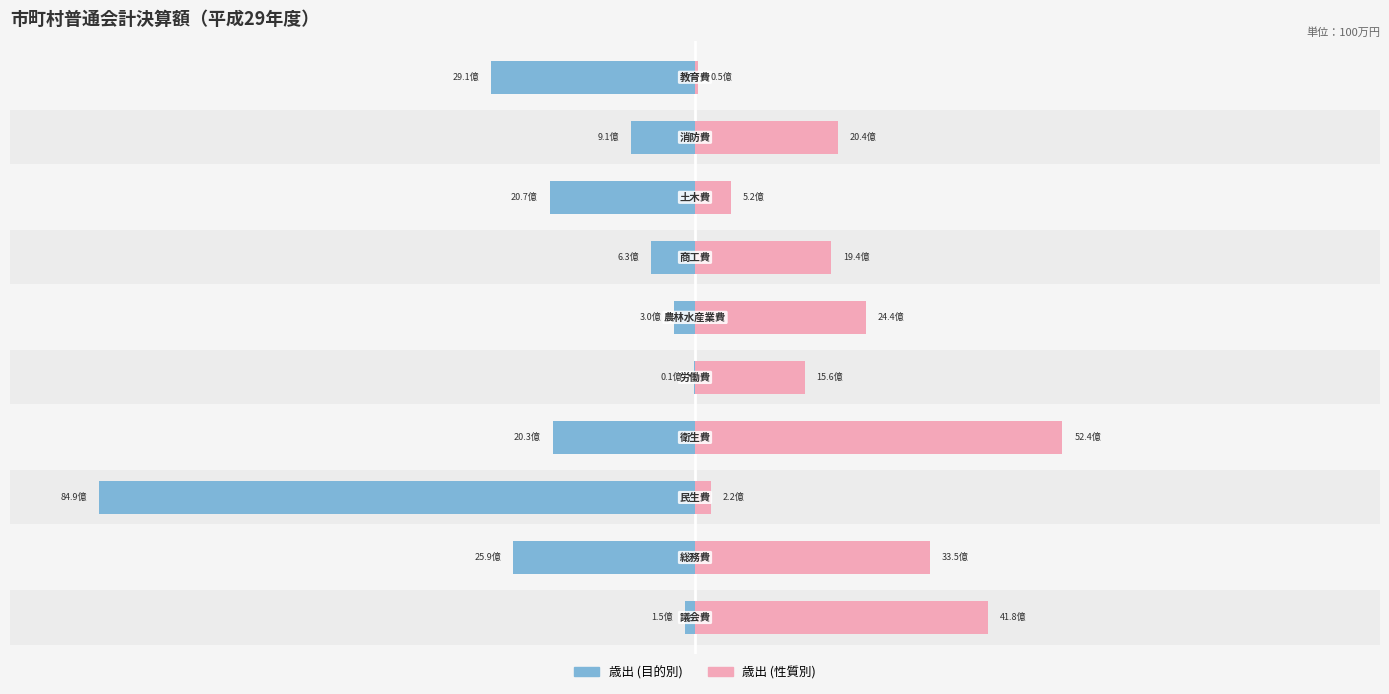

Is the value of 歳出 (目的別) at 1 greater than the value of 歳出 (性質別) at 3?

No